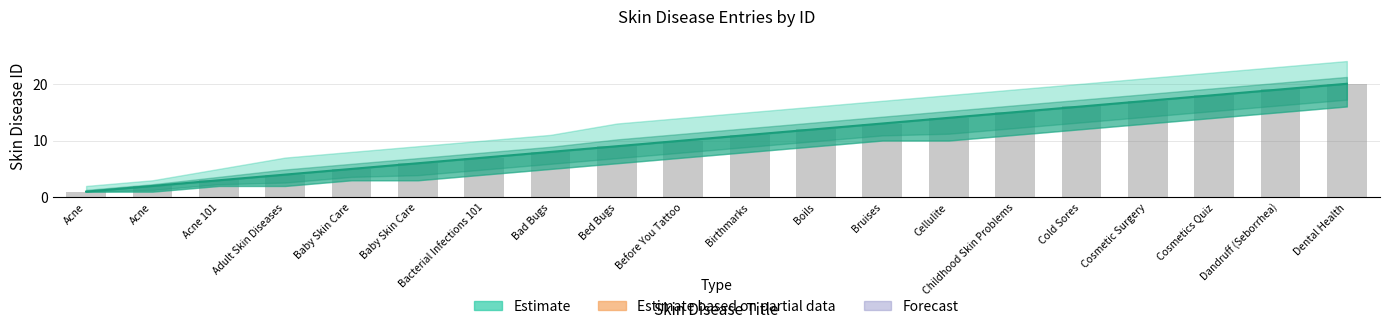

Reading left to right, list all the values displayed in this chart.

Acne=1	Acne=2	Acne 101=3	Adult Skin Diseases=4	Baby Skin Care=5	Baby Skin Care=6	Bacterial Infections 101=7	Bad Bugs=8	Bed Bugs=9	Before You Tattoo=10	Birthmarks=11	Boils=12	Bruises=13	Cellulite=14	Childhood Skin Problems=15	Cold Sores=16	Cosmetic Surgery=17	Cosmetics Quiz=18	Dandruff (Seborrhea)=19	Dental Health=20